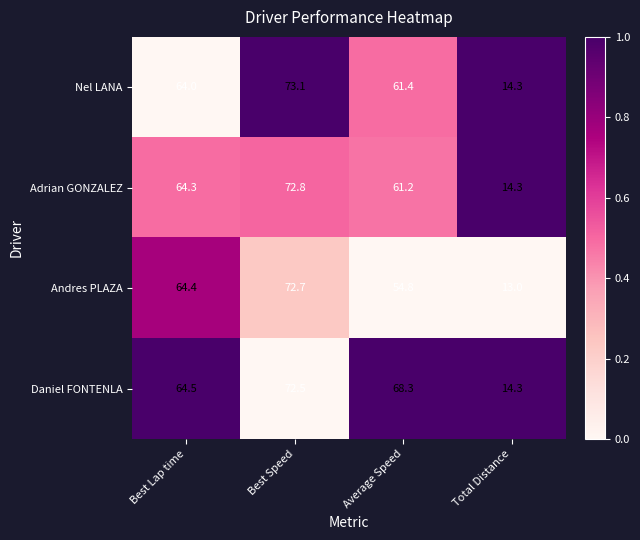

The value of Nel LANA at Total Distance is 24.8. True or false?

False